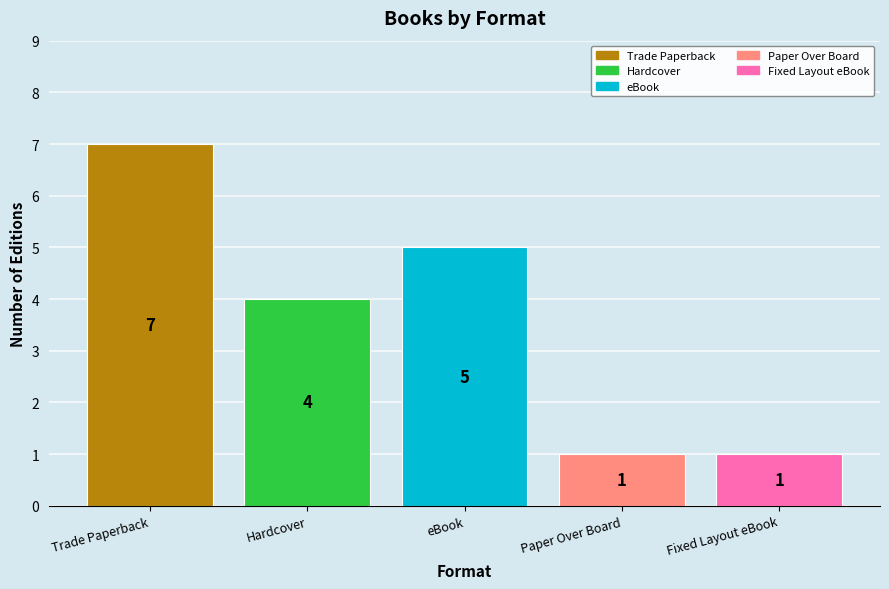

True or false: the data shows 12 at Trade Paperback.

False